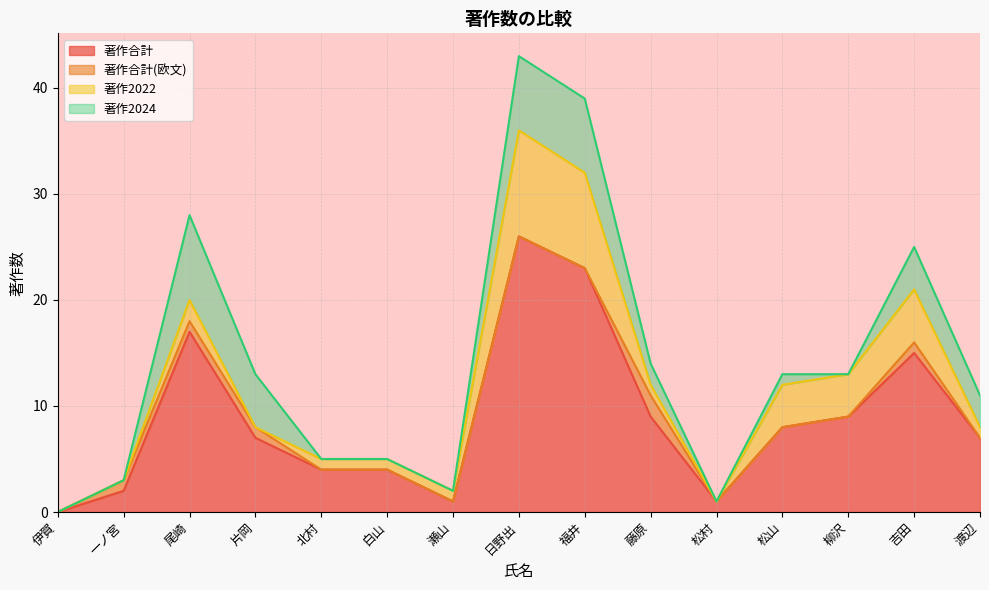

True or false: 著作2022 has a value of 9 at 福井.

True